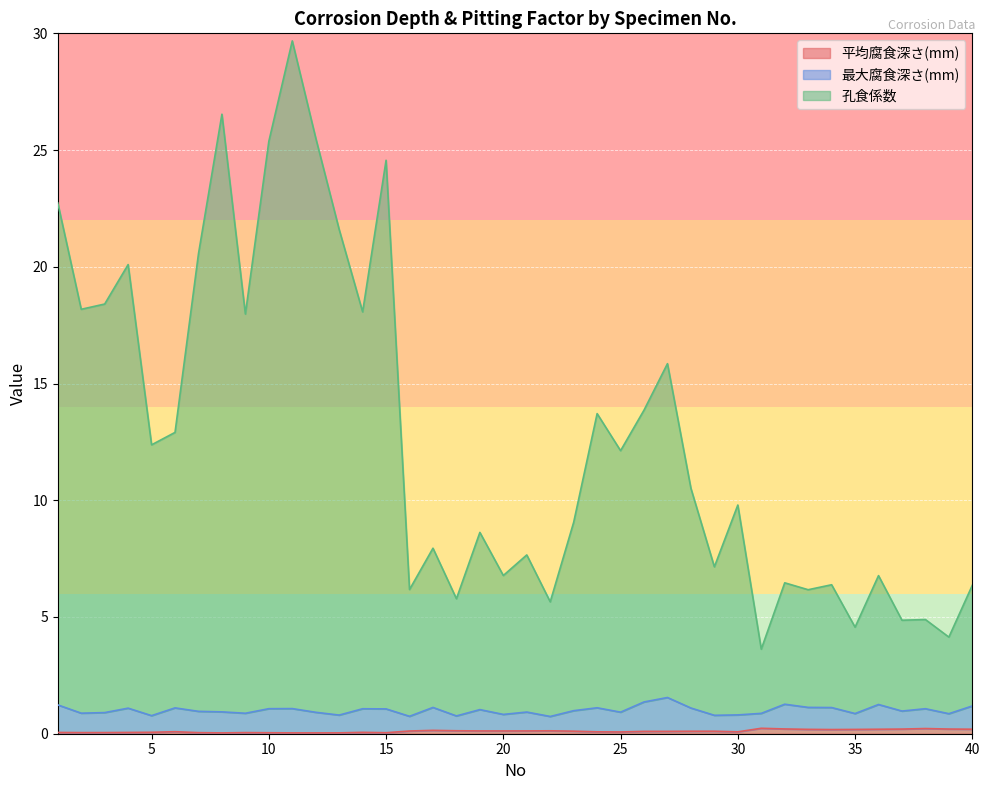

True or false: 孔食係数 has a value of 18.0 at 9.

True